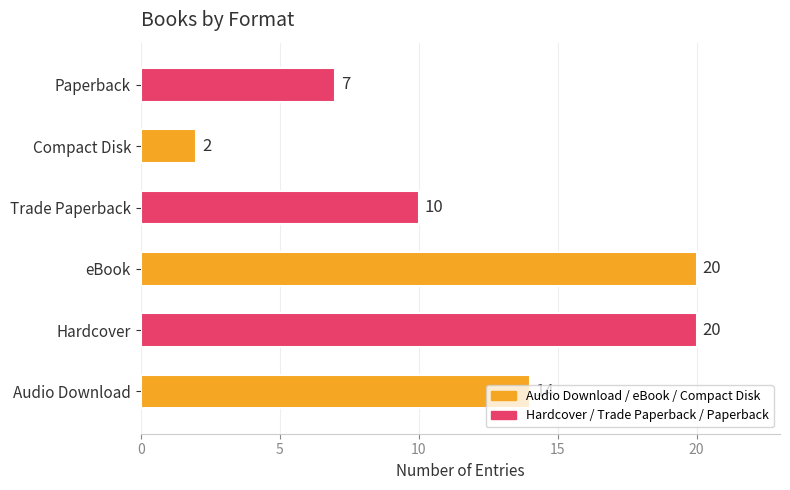

What is the greatest value displayed?

20